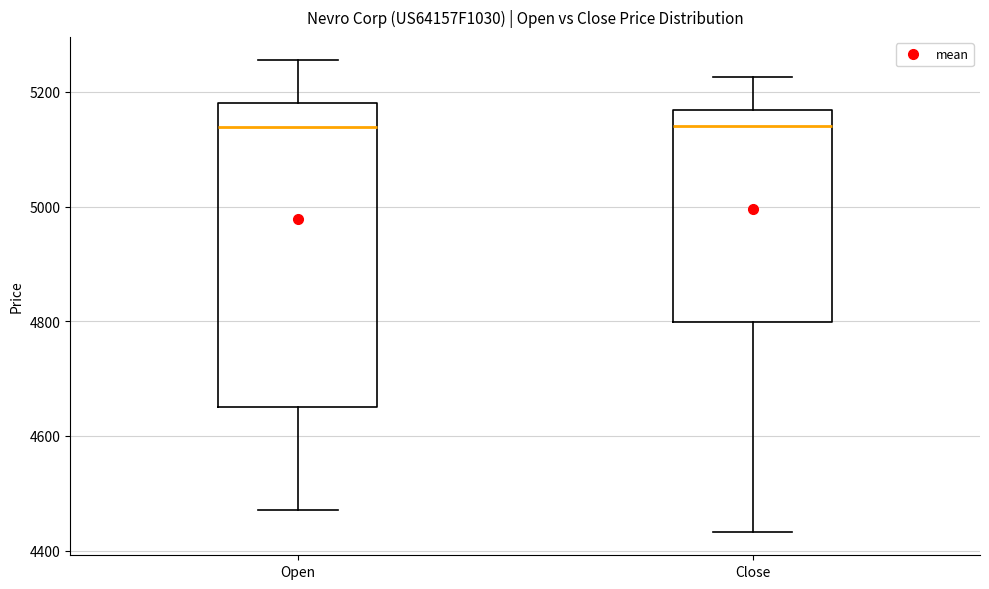

Where does the upper whisker of the box for Open end on the y-axis? The values are not printed on the chart, so give them approximately, as read against the axis.

5260